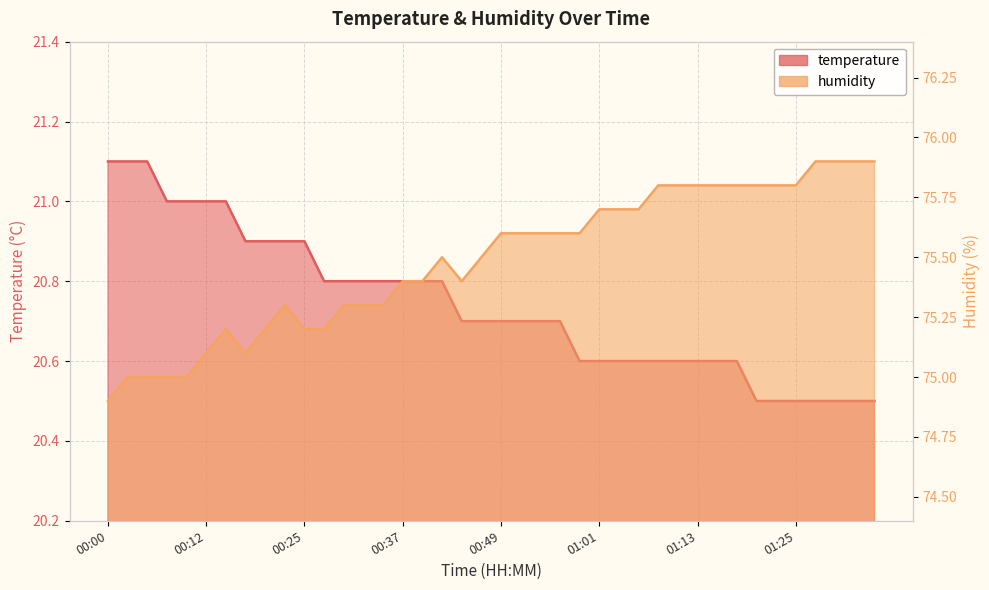

How many categories are shown in the chart?

40